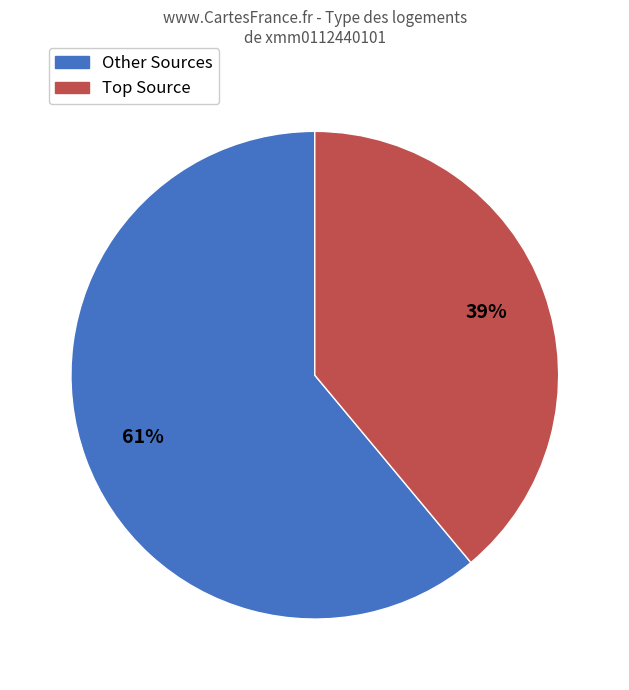

To the nearest percent, what is the average slice percentage?

50%